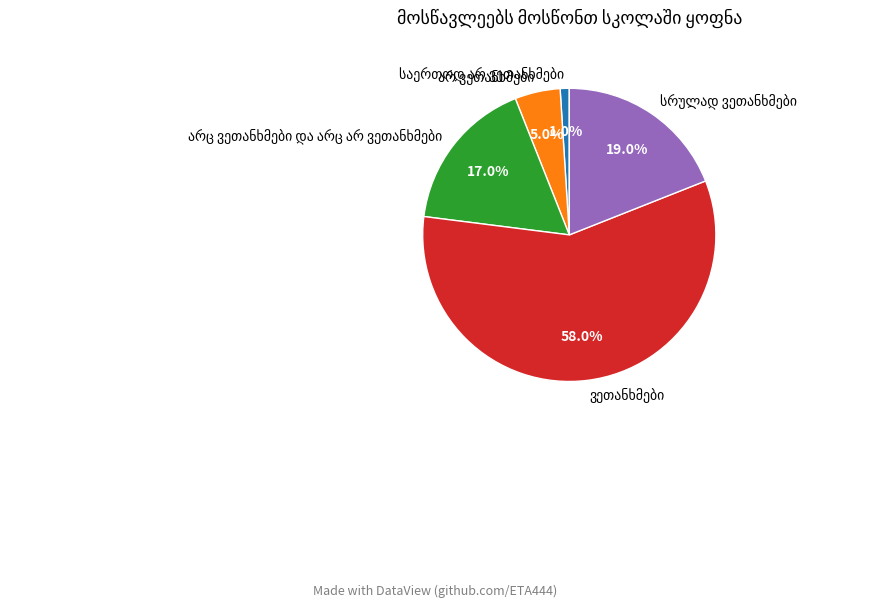

Is there any slice that represents more than half of the pie?

Yes